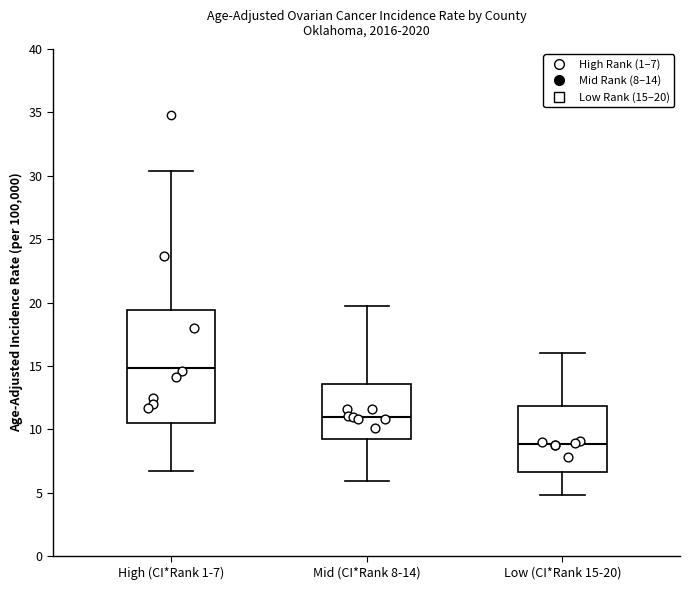

Which box's median line is the highest?

High (CI*Rank 1-7)